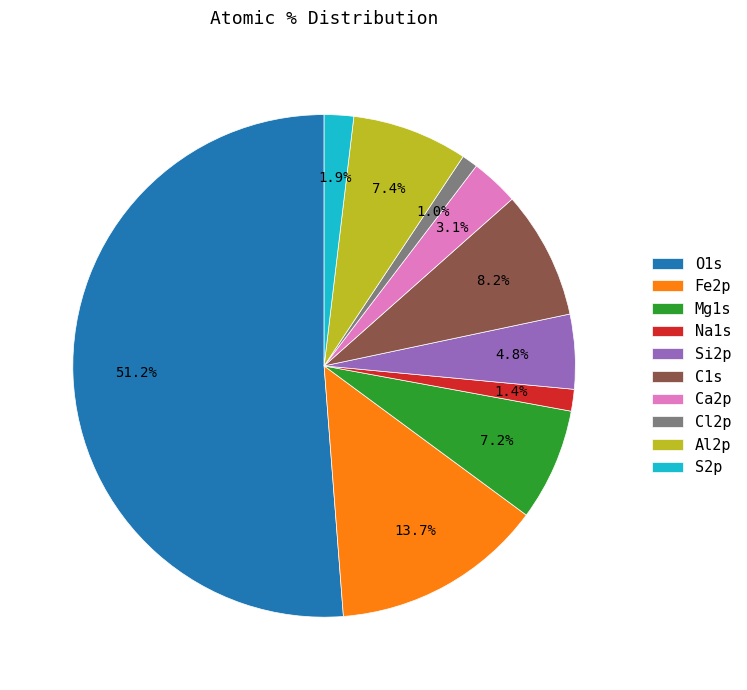

Which slice is the largest?

O1s